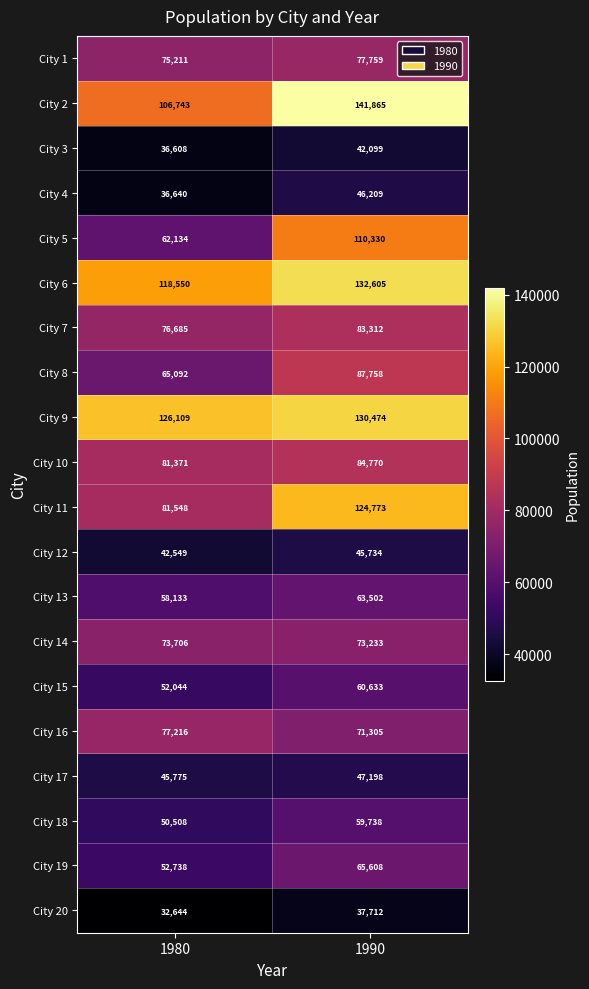

Is the value of City 13 at 1980 greater than the value of City 5 at 1980?

No